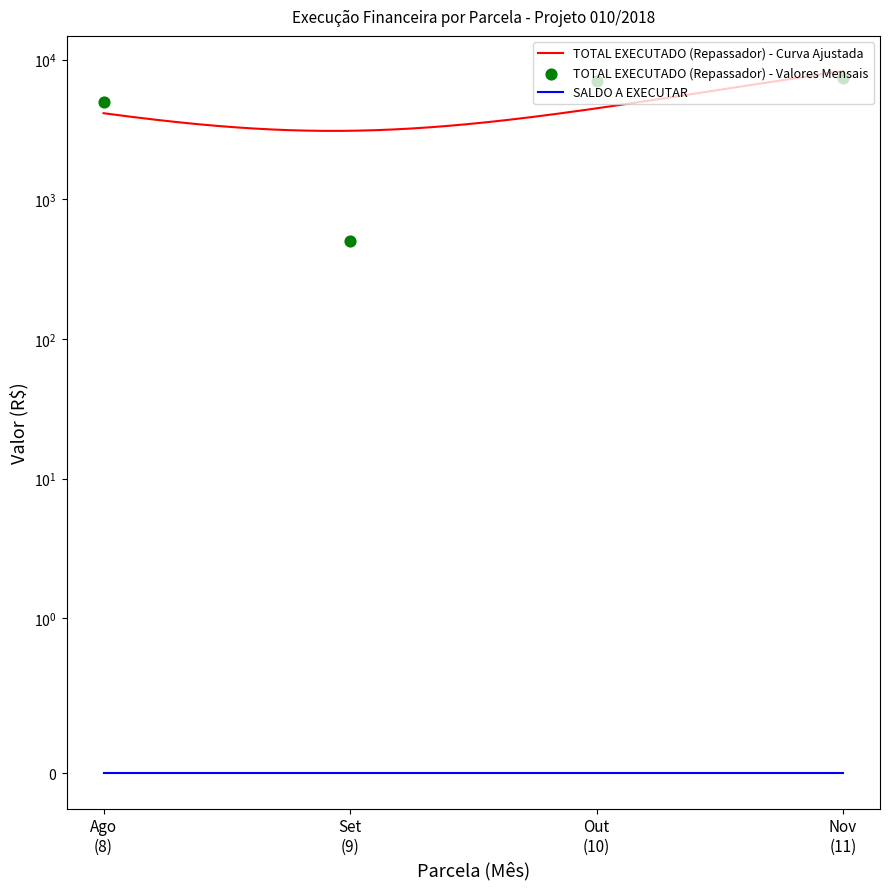

What is the change in value from Ago (8) to Set (9)?

-4500